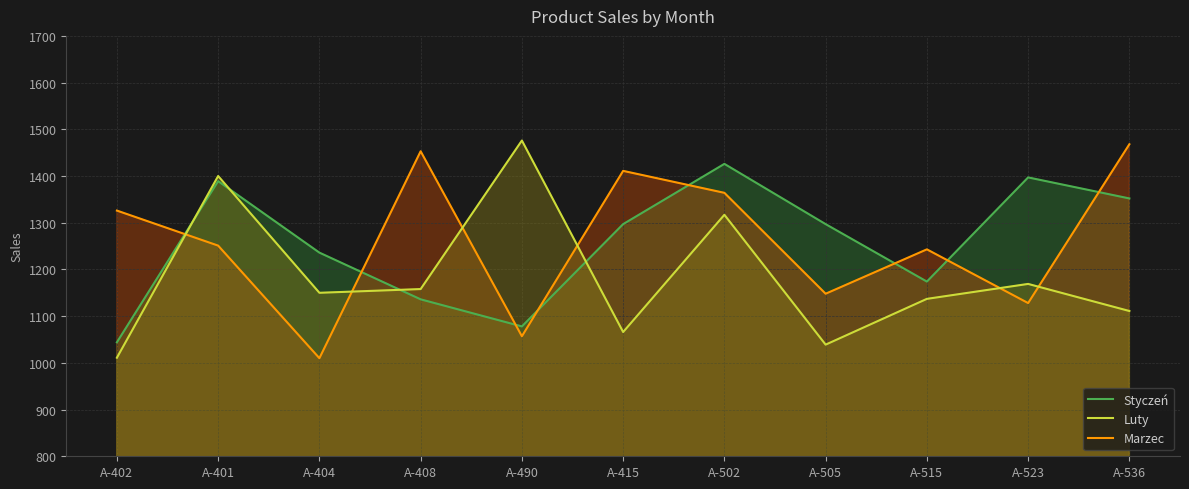

List the labels in order of Luty value, smallest first.

A-402, A-505, A-415, A-536, A-515, A-404, A-408, A-523, A-502, A-401, A-490